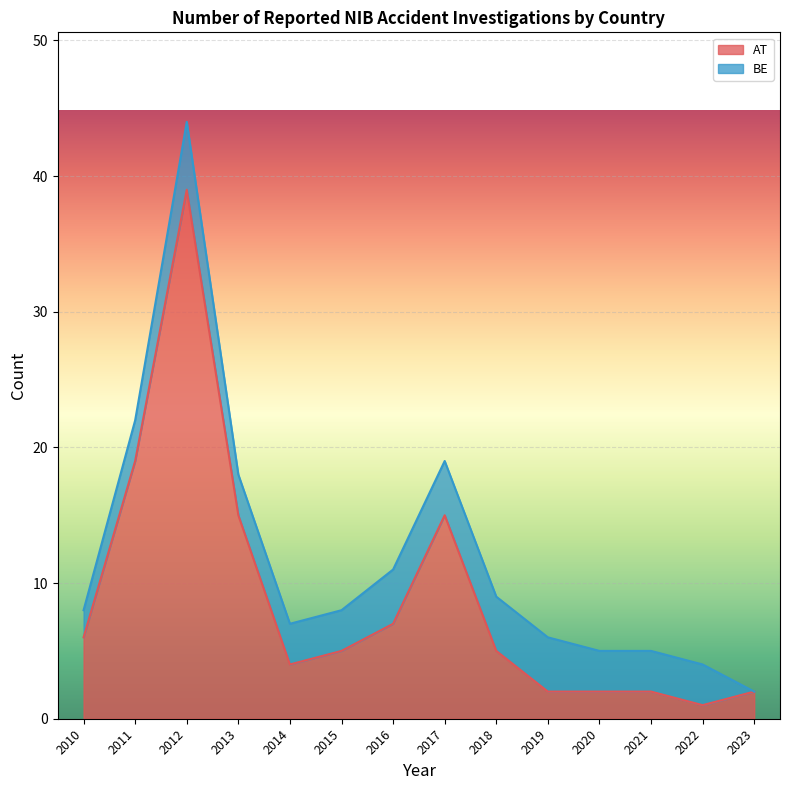

What is the change in value from 2010 to 2012?

+33